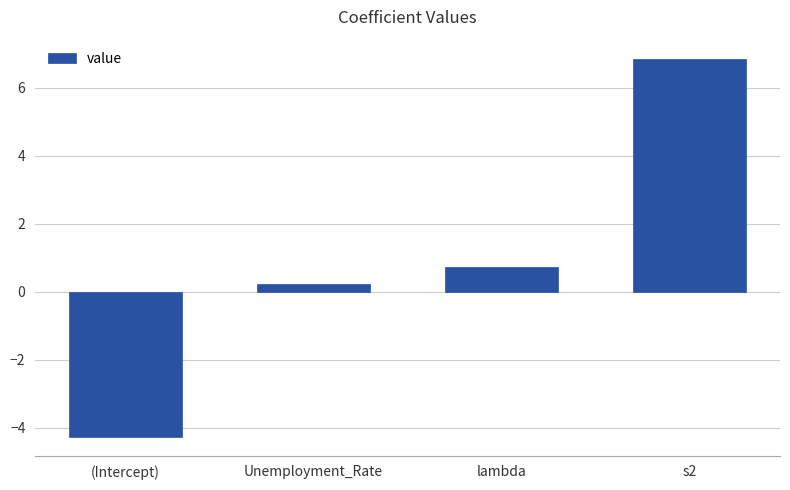

What is the change in value from (Intercept) to lambda?

+5.0